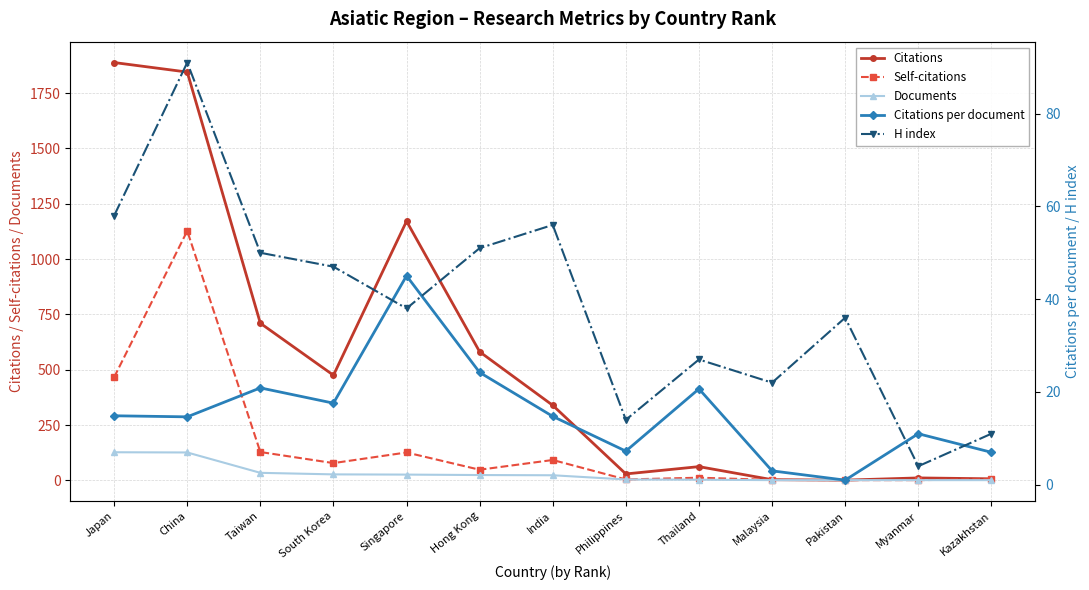

Where is Documents nearest to the value 64?

Taiwan